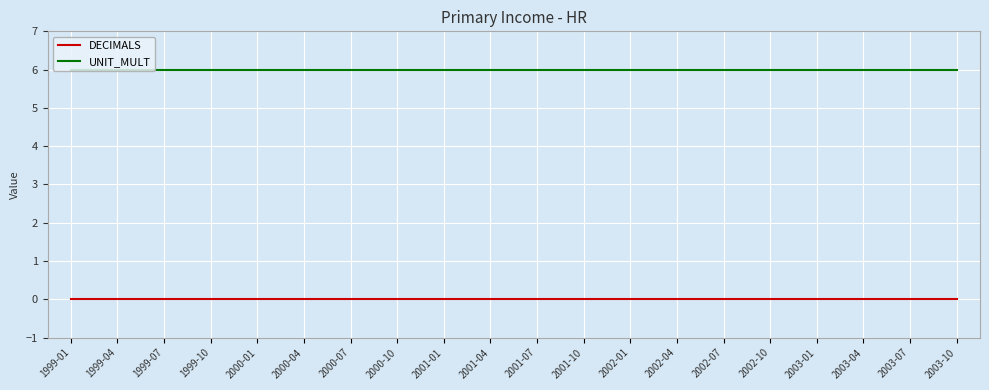

What is the average value of the UNIT_MULT series?

6